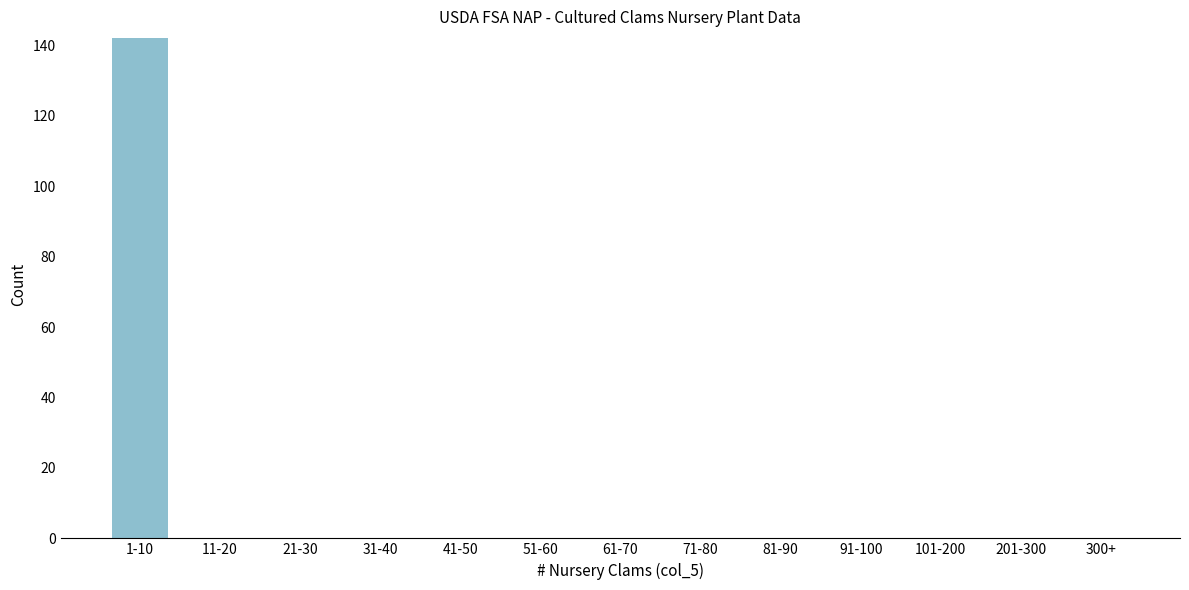

Reading left to right, what are all the values shown in this chart?

1-10=142	11-20=0	21-30=0	31-40=0	41-50=0	51-60=0	61-70=0	71-80=0	81-90=0	91-100=0	101-200=0	201-300=0	300+=0